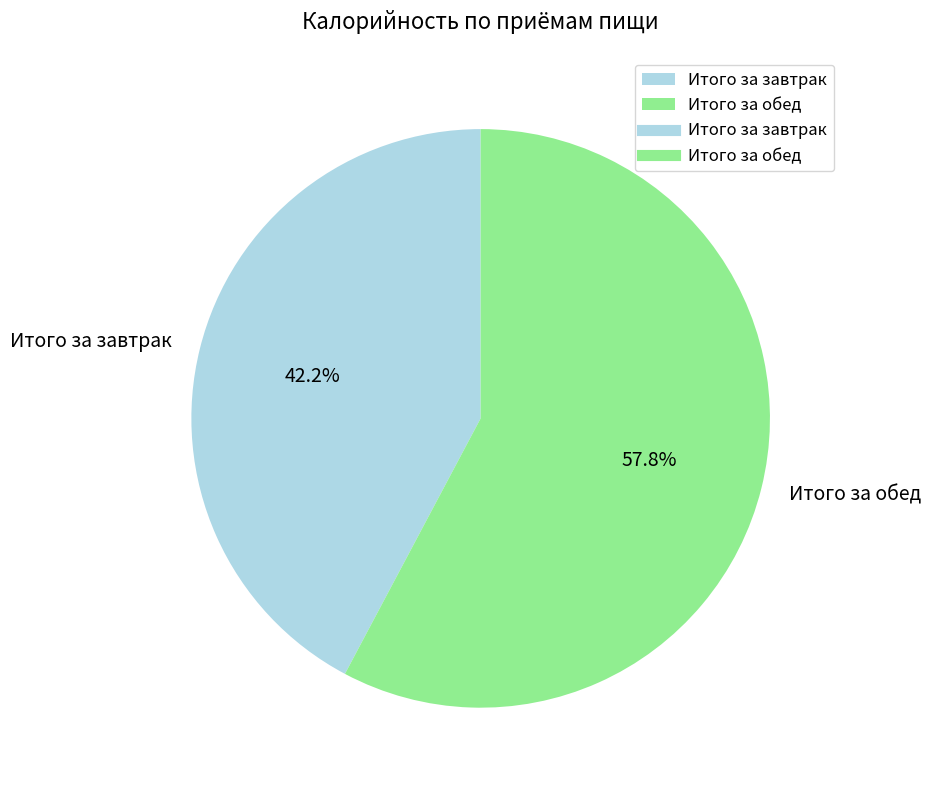

To the nearest percent, what is the average slice percentage?

50%